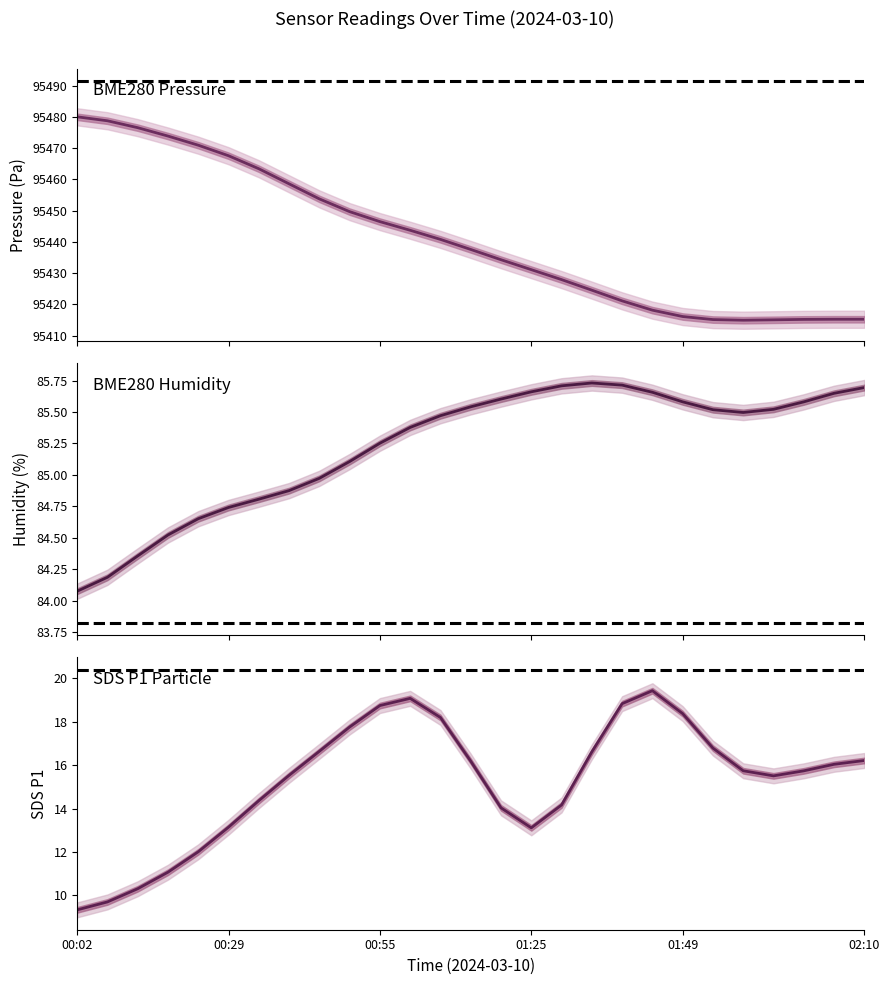

Count the number of data series in this chart.

3